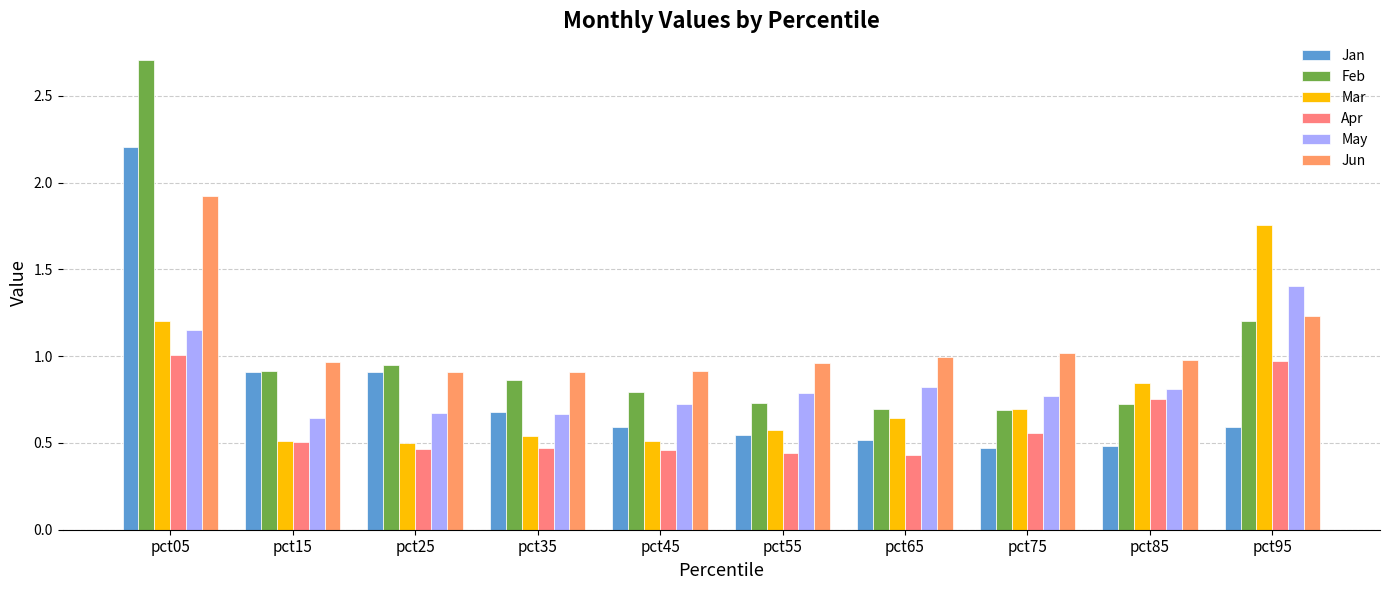

Which series has the widest spread of values?

Feb